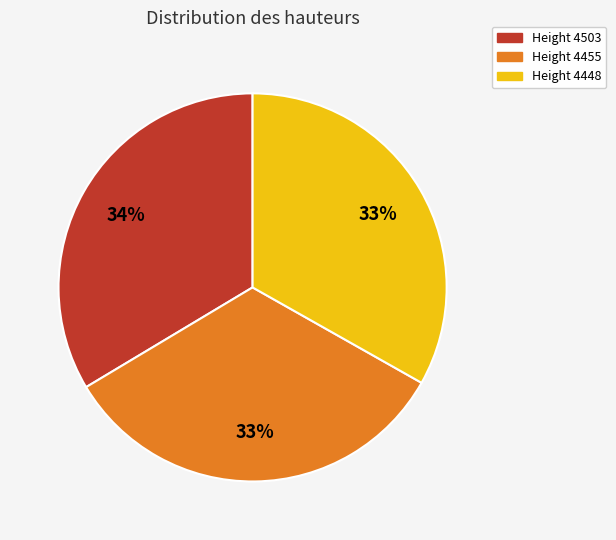

To the nearest percent, what is the average slice percentage?

33%